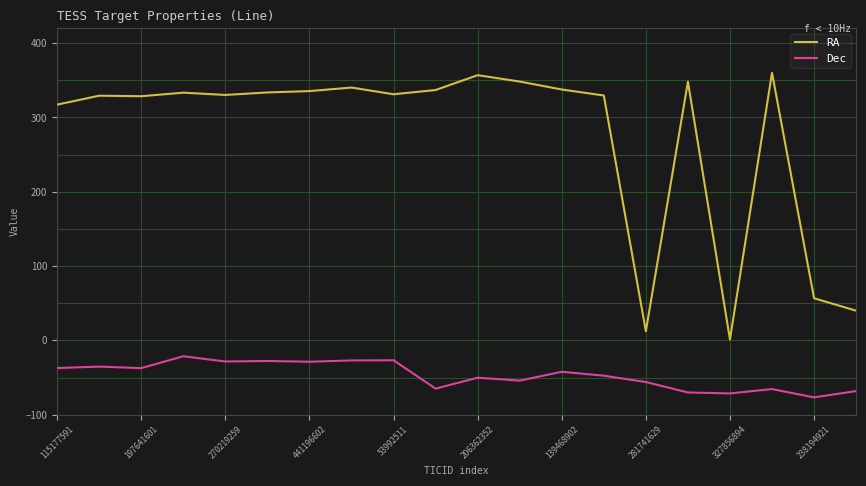

Rank the series by their average value, from lowest to highest.

Dec, RA